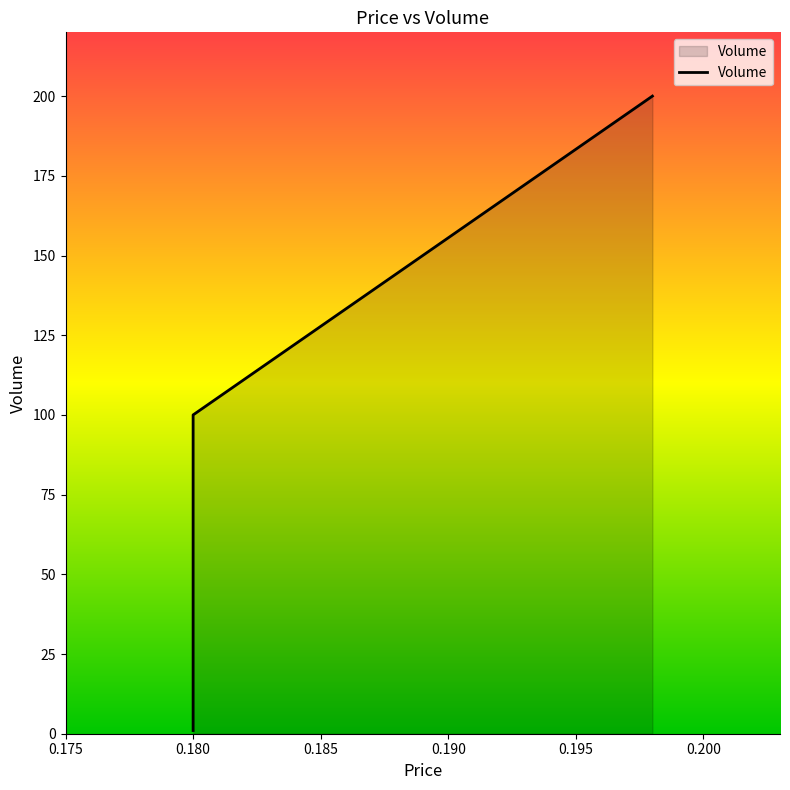

What is the approximate value at 0.180?

99